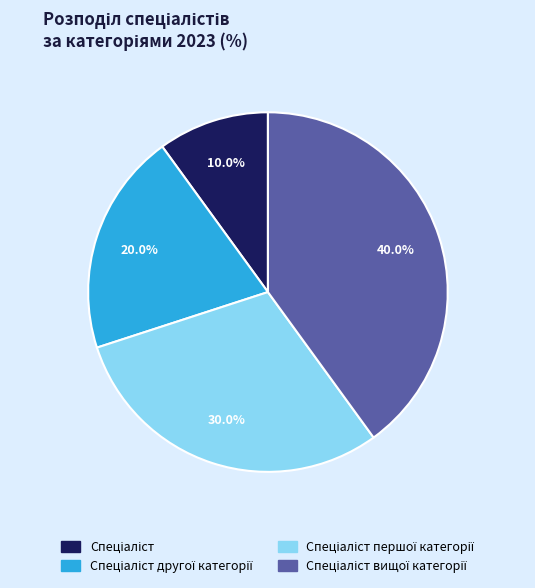

Is there a majority slice in this chart?

No